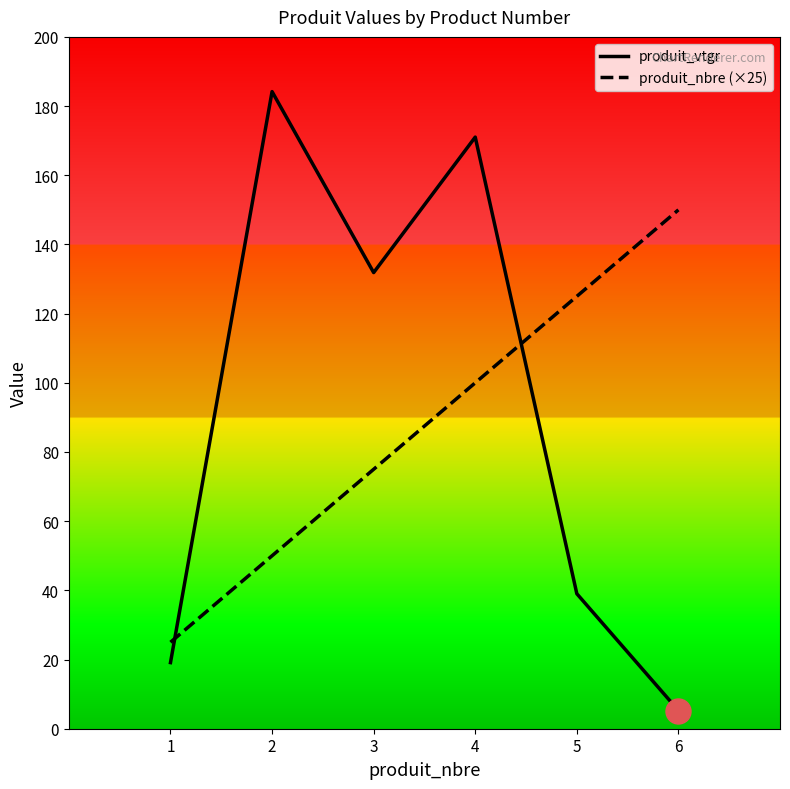

Which category has the lowest value across all series?

6